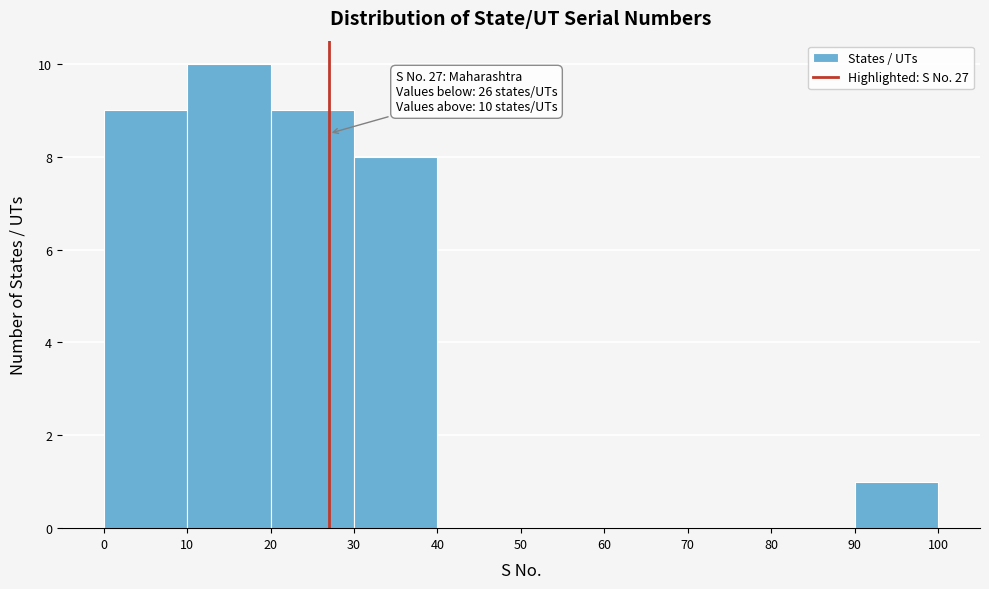

Over which range of the x-axis is the bar tallest?

10 to 20